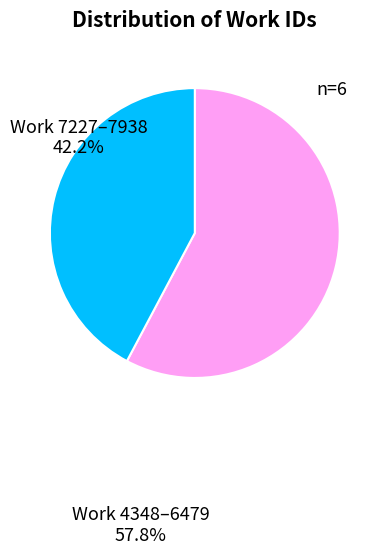

Count the number of slices in the pie.

2